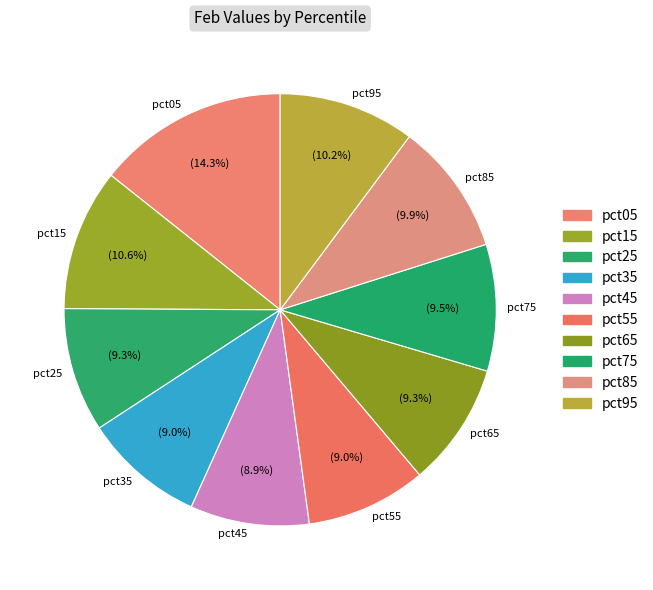

To the nearest percent, what percentage of the pie is pct45?

9%